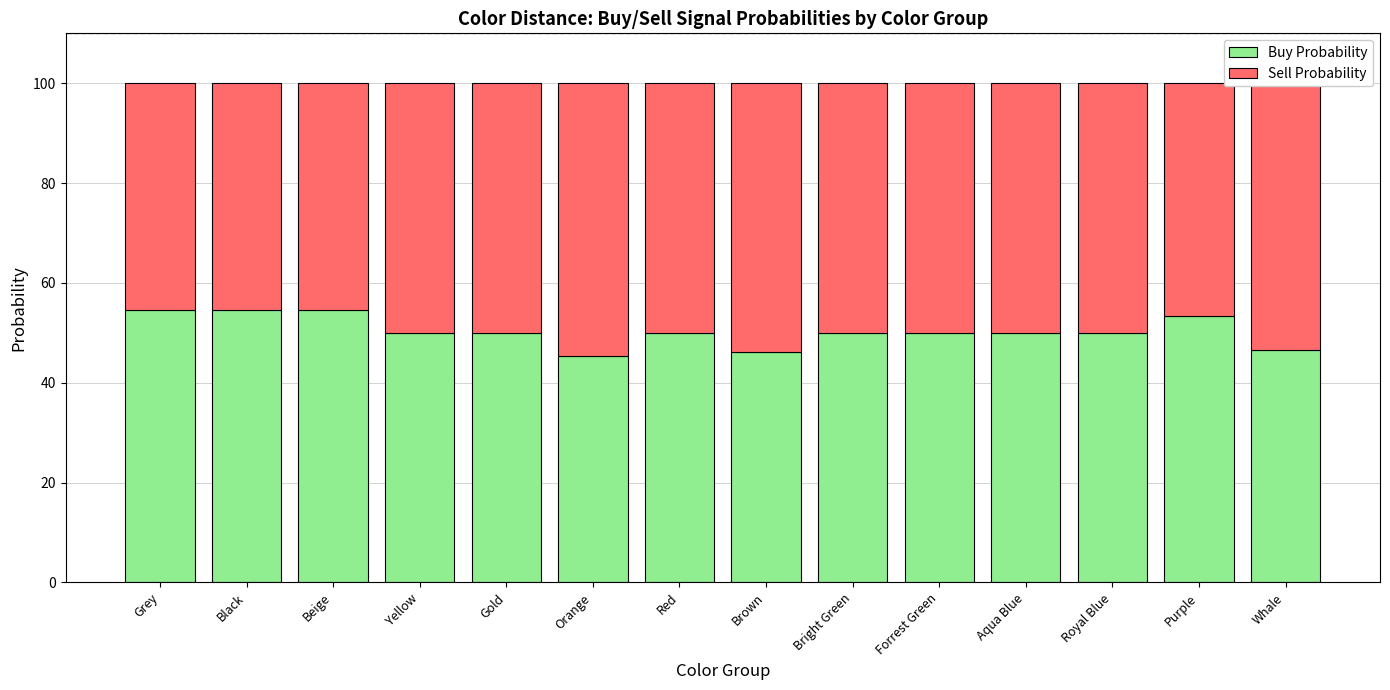

Is it true that Buy Probability equals 77.4 at Gold?

False